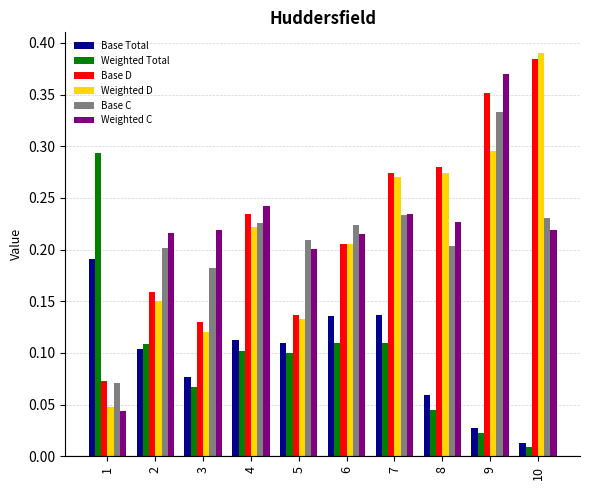

Which series has the largest range (max minus min)?

Weighted D